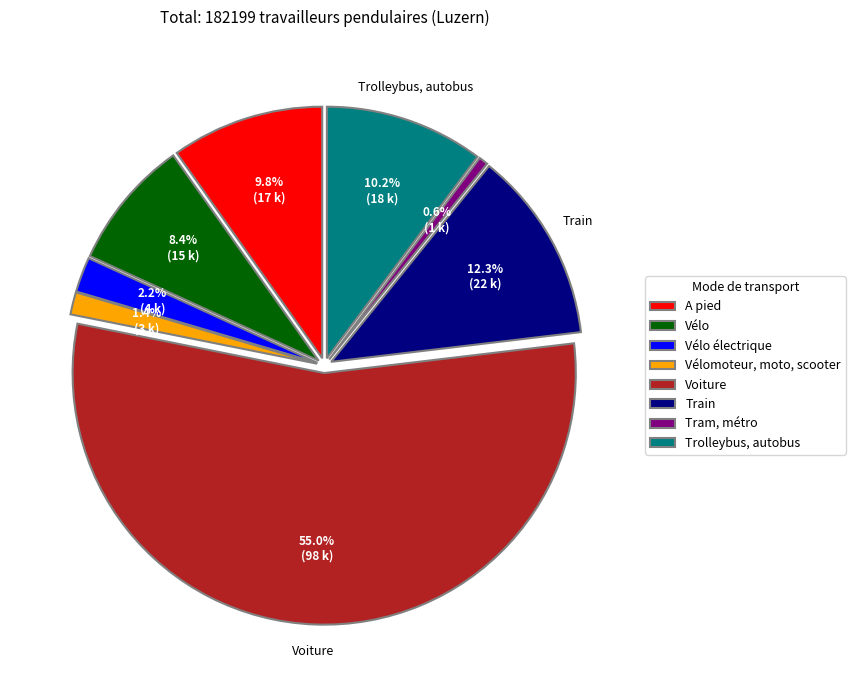

To the nearest percent, what is the difference between the A pied and Vélo électrique slice percentages?

8%